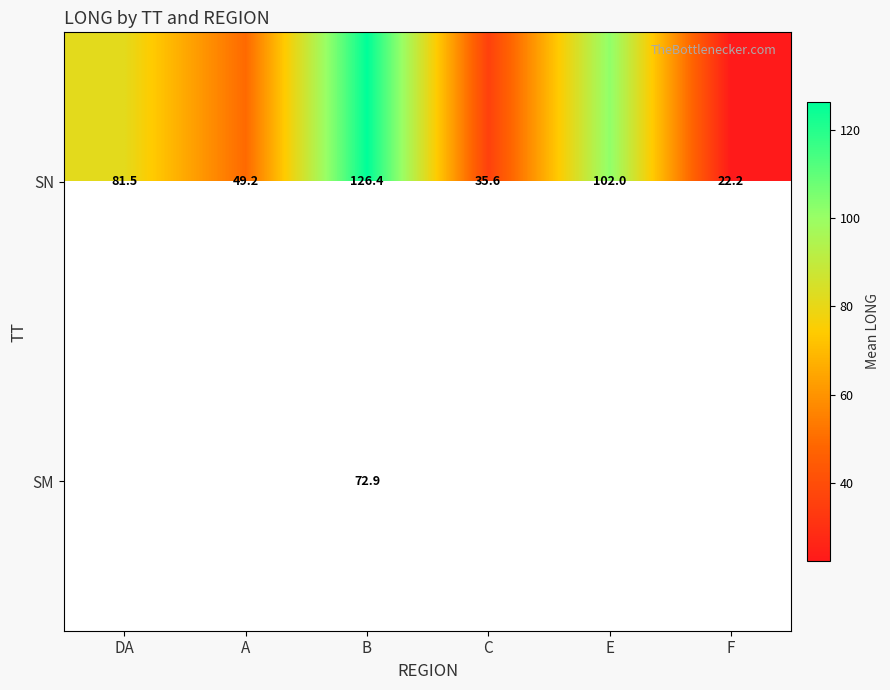

Which label corresponds to the smallest value in the chart?

F